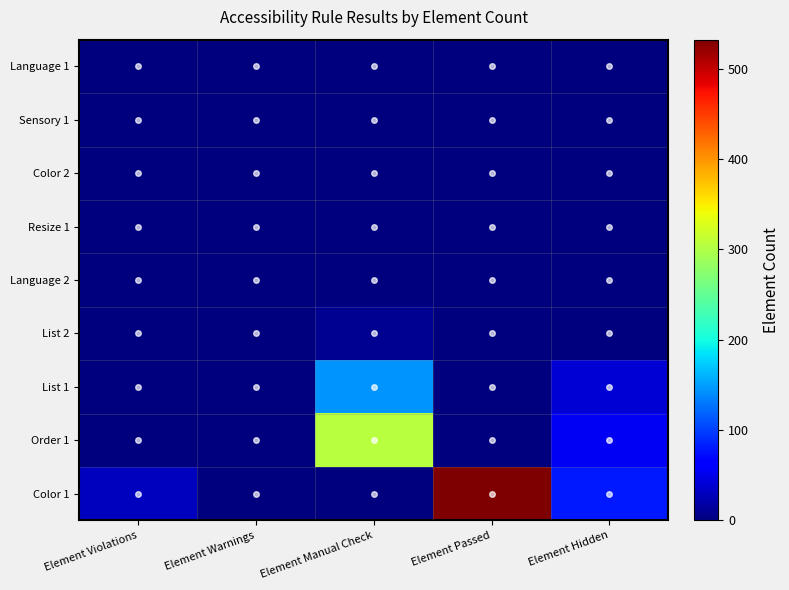

At which category is the sum across all series the highest?

Element Passed